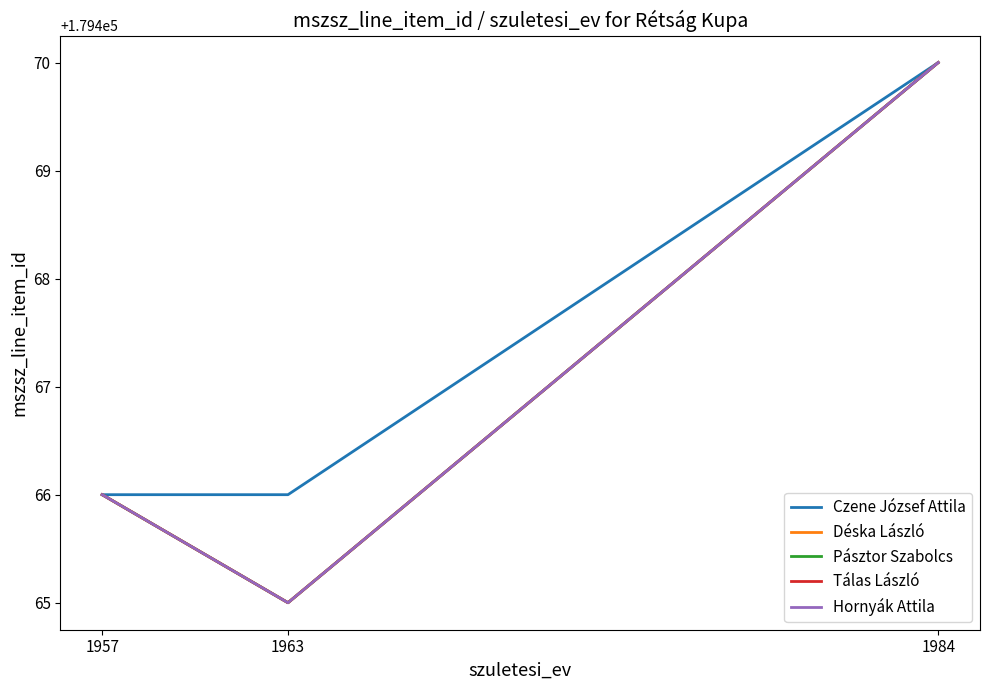

At which category is the sum across all series the highest?

1984